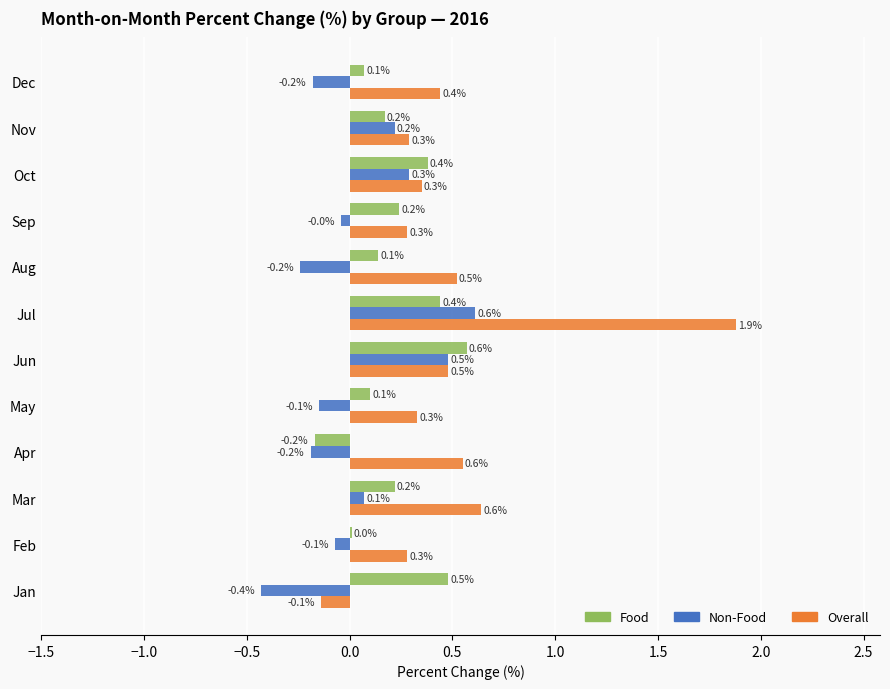

Where is Food nearest to the value 0?

Feb